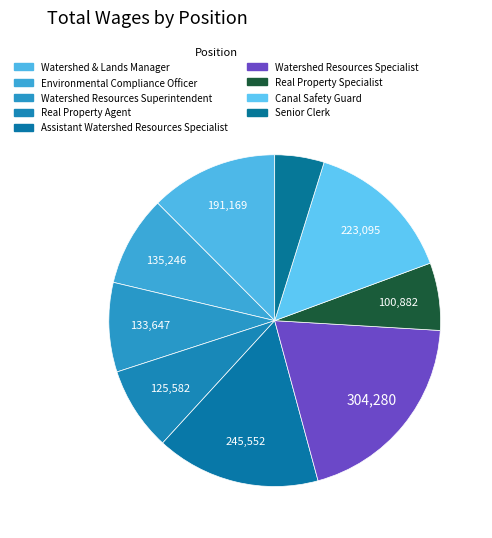

To the nearest percent, what percentage of the pie is Real Property Specialist?

7%